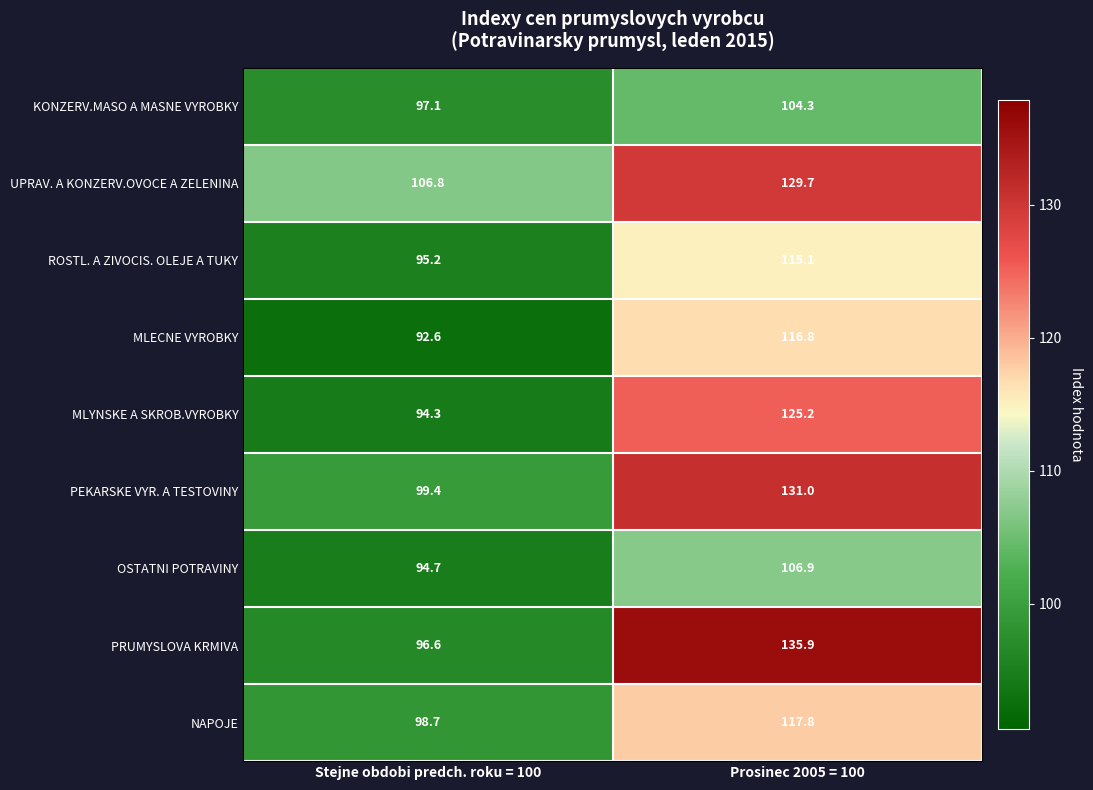

What is the maximum value shown in the chart?

135.9